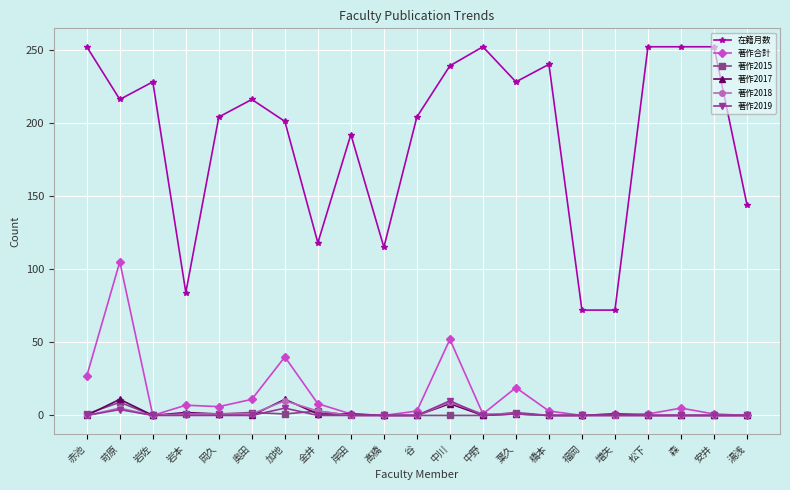

The value of 著作合計 at 髙橋 is -32. True or false?

False